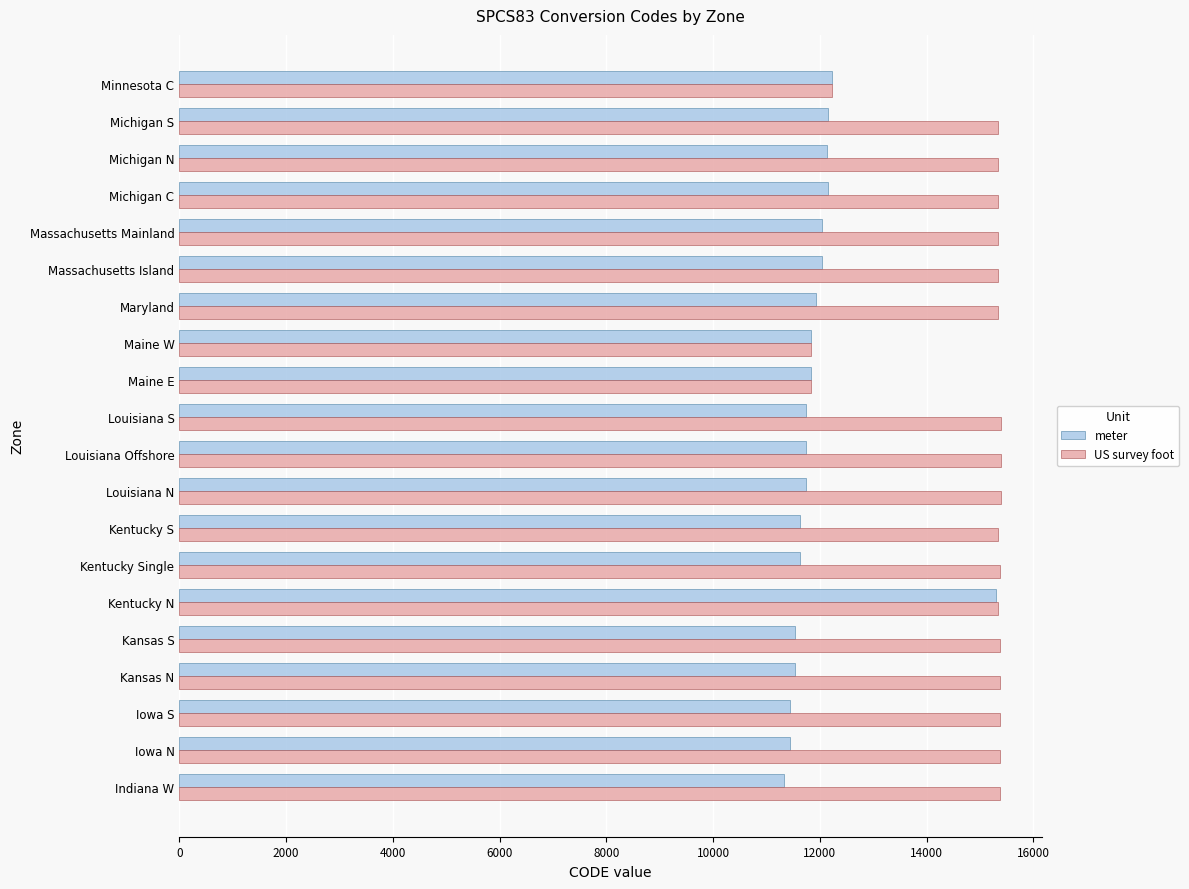

True or false: US survey foot has a value of 15329 at Kentucky S.

True